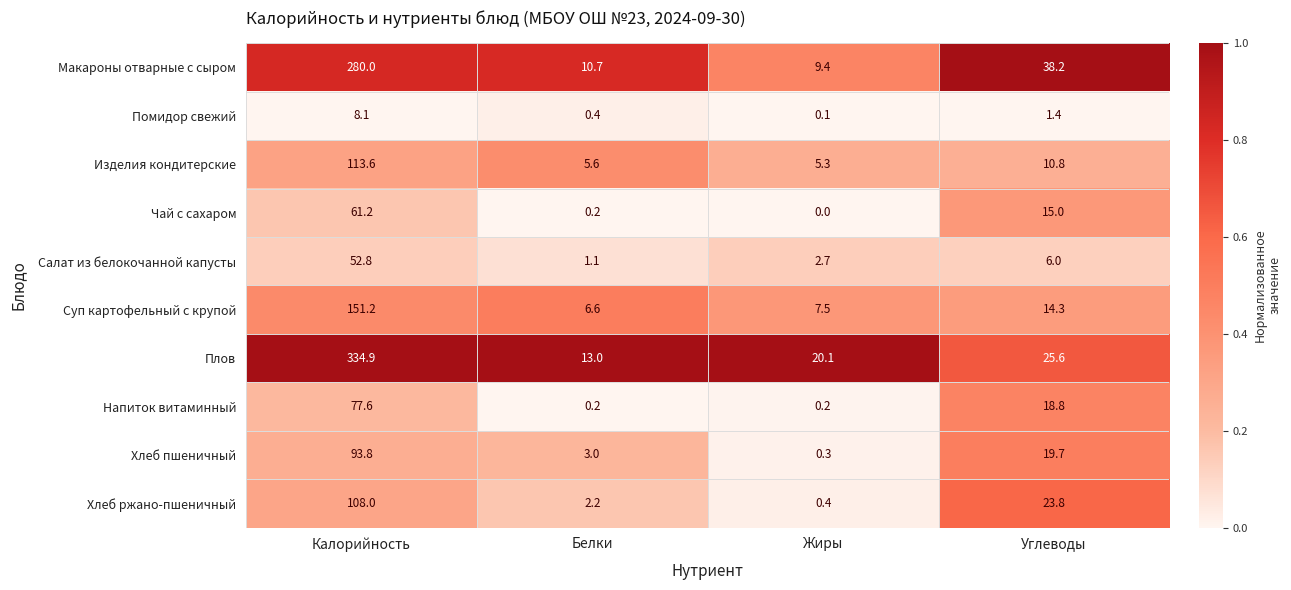

What is the lowest value of the Макароны отварные с сыром series?

9.4